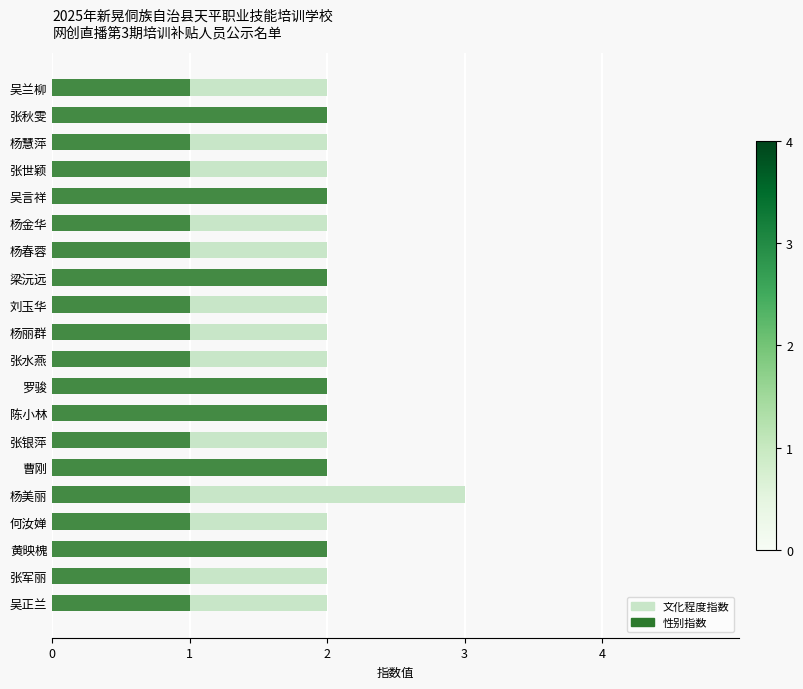

Between 曹刚 and 杨美丽, which series saw the biggest shift?

文化程度指数